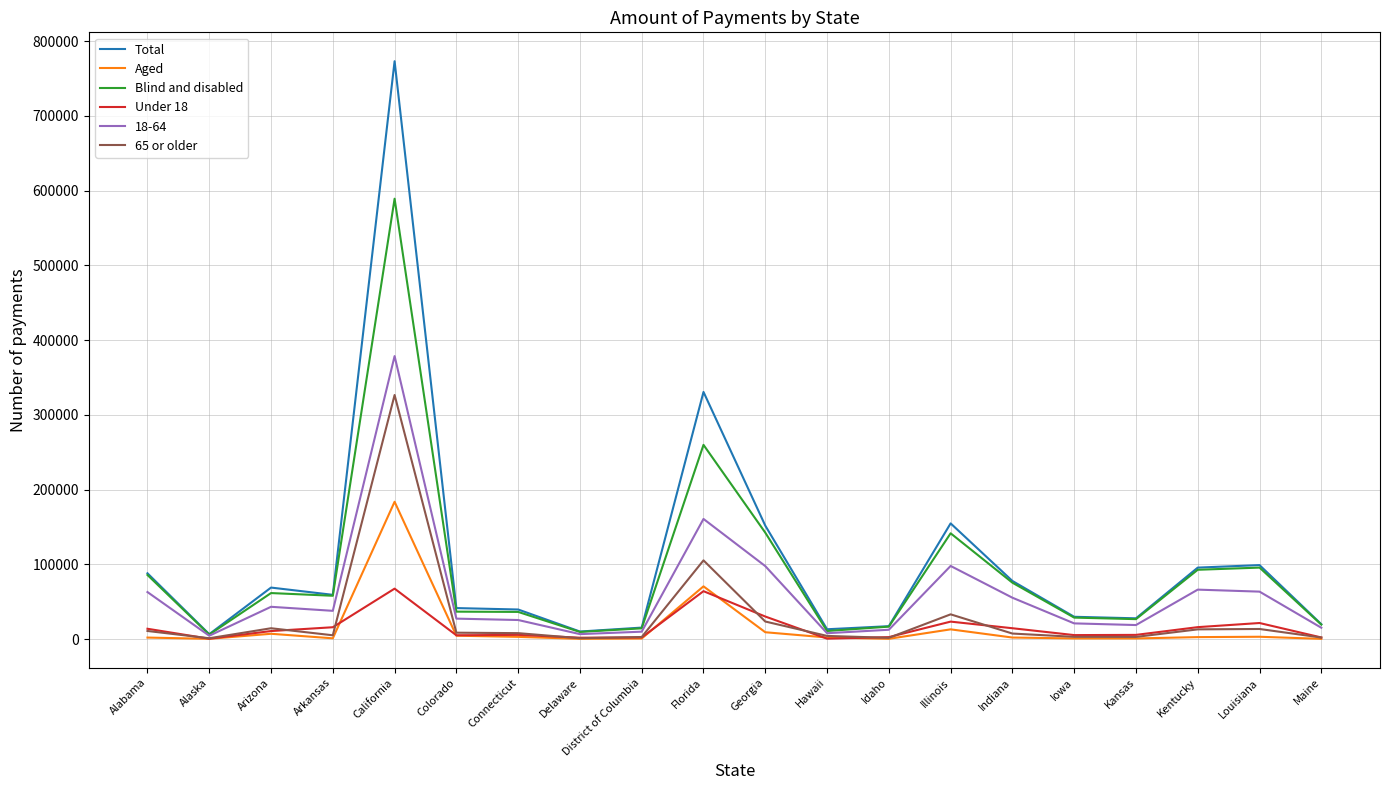

True or false: Blind and disabled has more than 1 points higher than both neighbors.

True